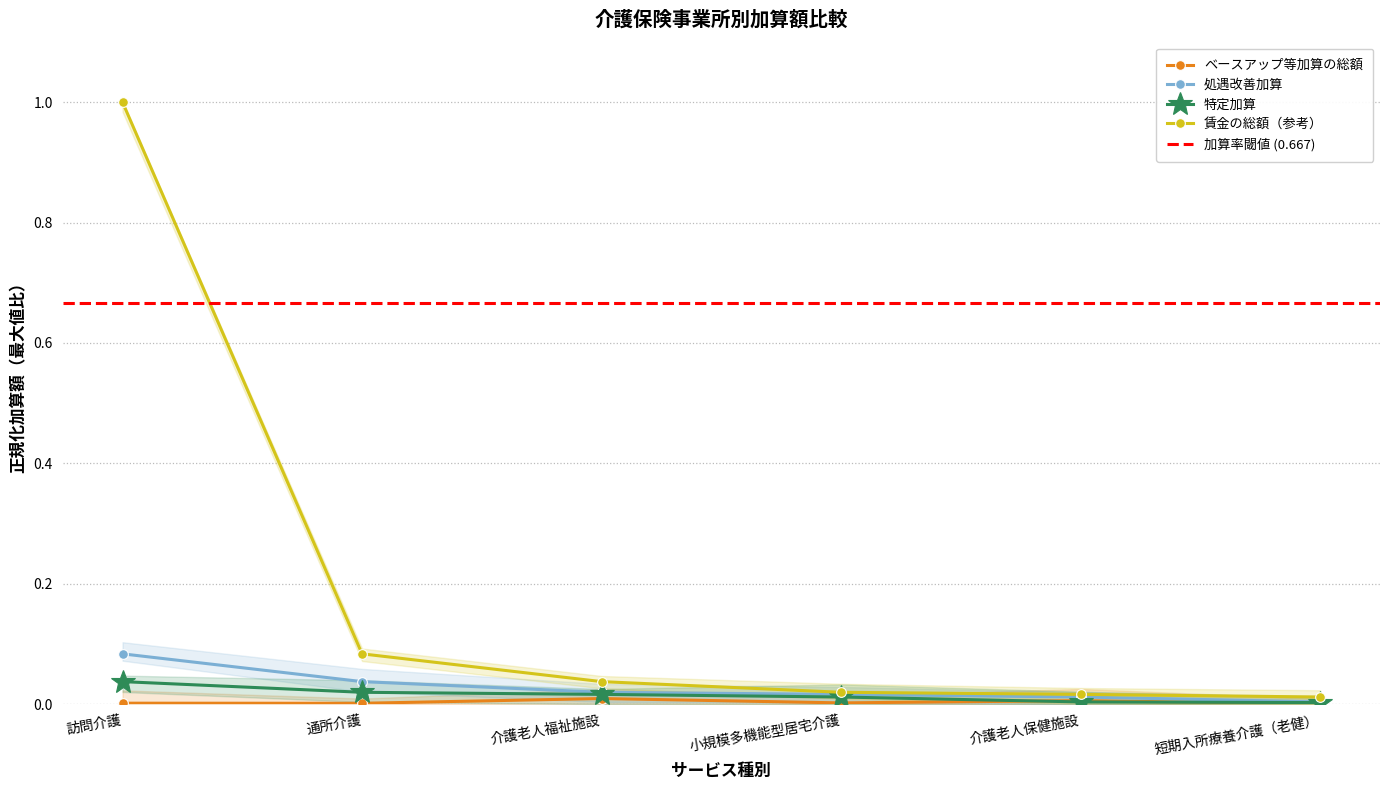

What is the difference between the maximum and second lowest values in the 処遇改善加算 series?

0.1